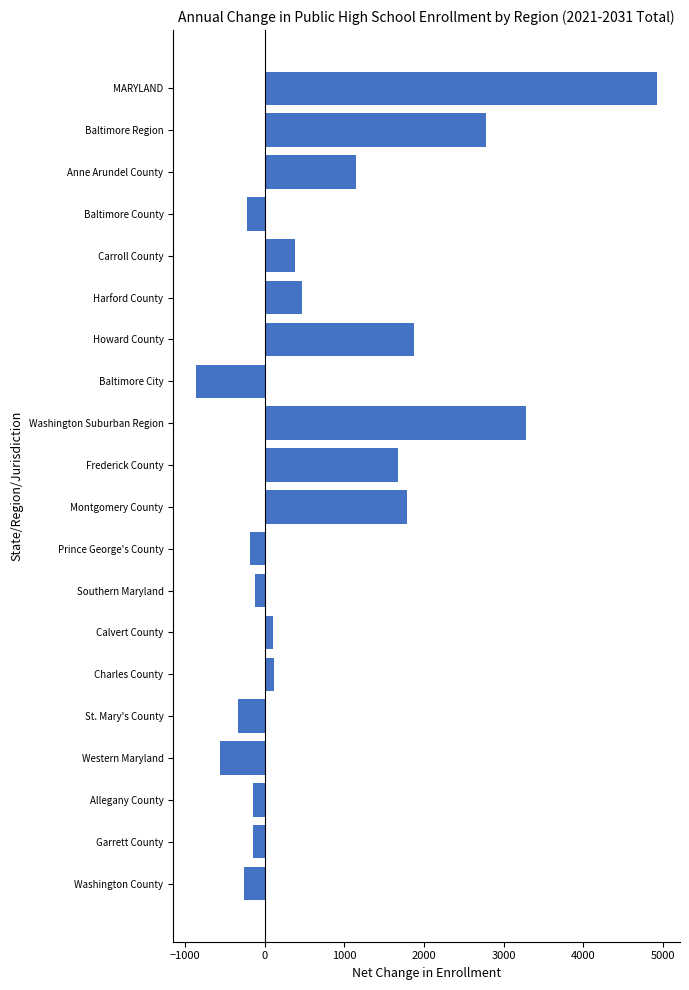

Between Garrett County and MARYLAND, which is larger?

MARYLAND